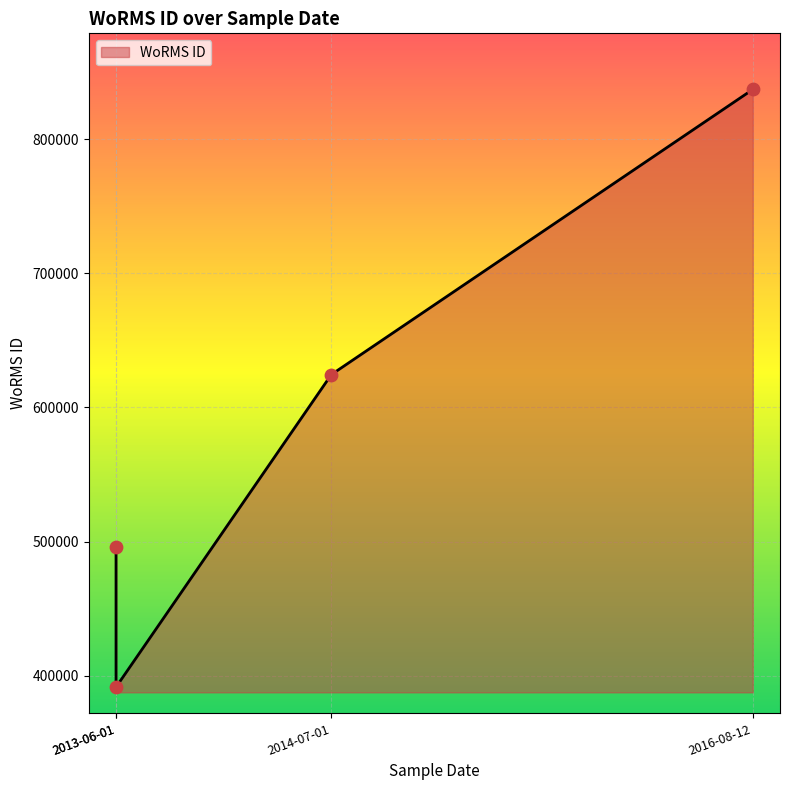

What is the ratio of the value at 2016-08-12 to the value at 2014-07-01?

1.3